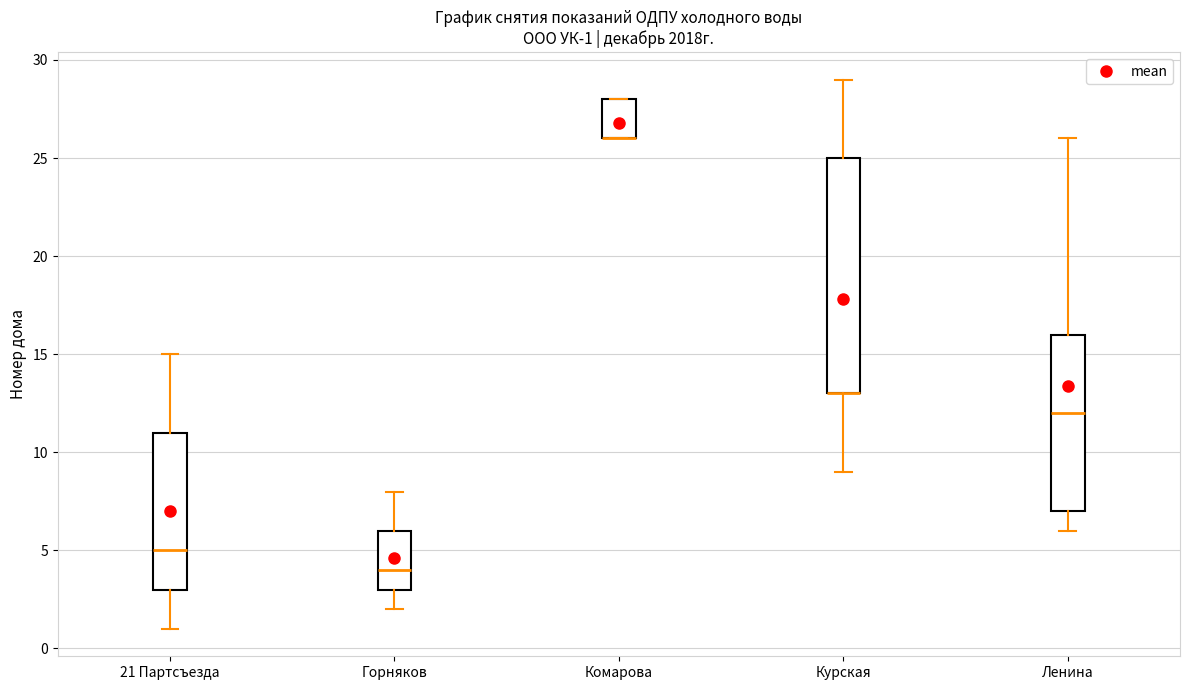

Which box is the tallest, from its lower edge to its upper edge?

Курская